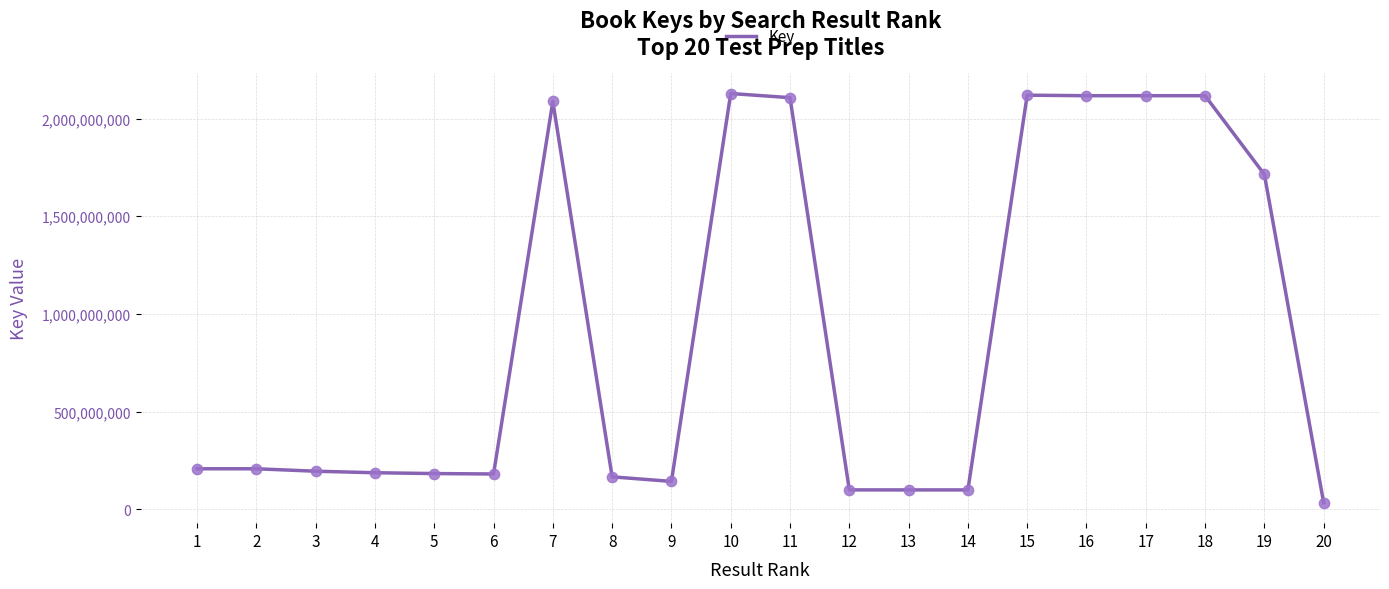

What is the change in value from 3 to 10?

+1932393783